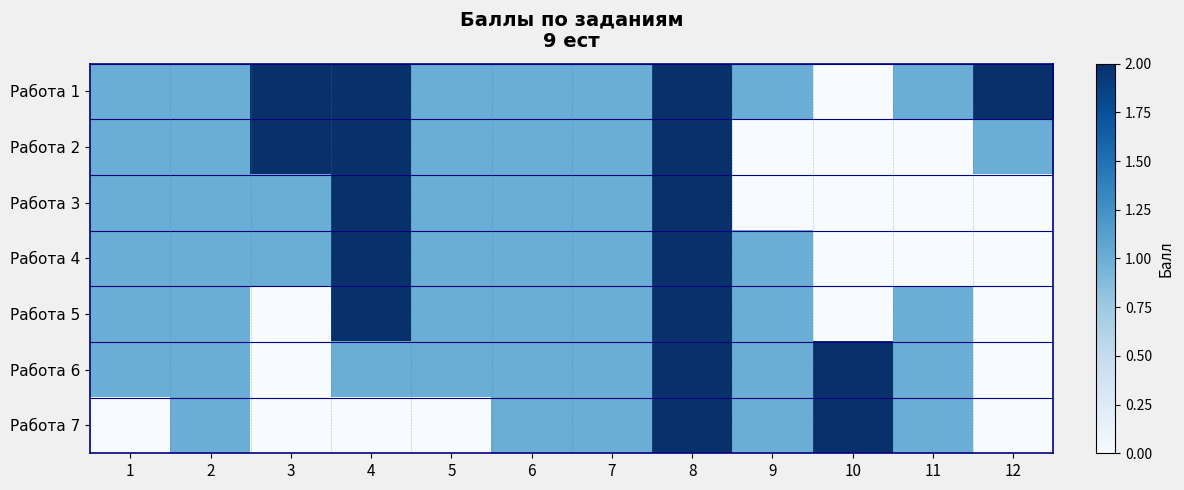

Reading left to right, transcribe all the data shown in this chart.

Работа 1: 1=1	2=1	3=2	4=2	5=1	6=1	7=1	8=2	9=1	10=0	11=1	12=2
Работа 2: 1=1	2=1	3=2	4=2	5=1	6=1	7=1	8=2	9=0	10=0	11=0	12=1
Работа 3: 1=1	2=1	3=1	4=2	5=1	6=1	7=1	8=2	9=0	10=0	11=0	12=0
Работа 4: 1=1	2=1	3=1	4=2	5=1	6=1	7=1	8=2	9=1	10=0	11=0	12=0
Работа 5: 1=1	2=1	3=0	4=2	5=1	6=1	7=1	8=2	9=1	10=0	11=1	12=0
Работа 6: 1=1	2=1	3=0	4=1	5=1	6=1	7=1	8=2	9=1	10=2	11=1	12=0
Работа 7: 1=0	2=1	3=0	4=0	5=0	6=1	7=1	8=2	9=1	10=2	11=1	12=0